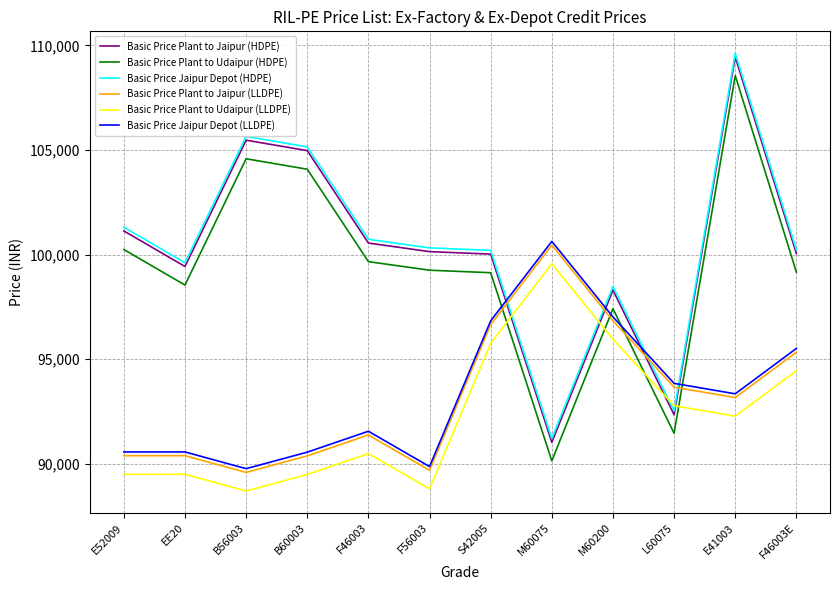

What is the difference between the maximum and minimum values in the Basic Price Plant to Udaipur (HDPE) series?

18430